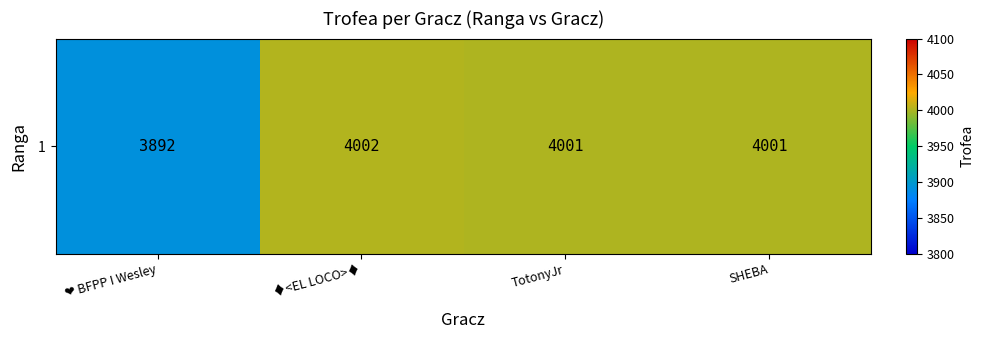

Which has a higher value, TotonyJr or ❤ BFPP I Wesley?

TotonyJr